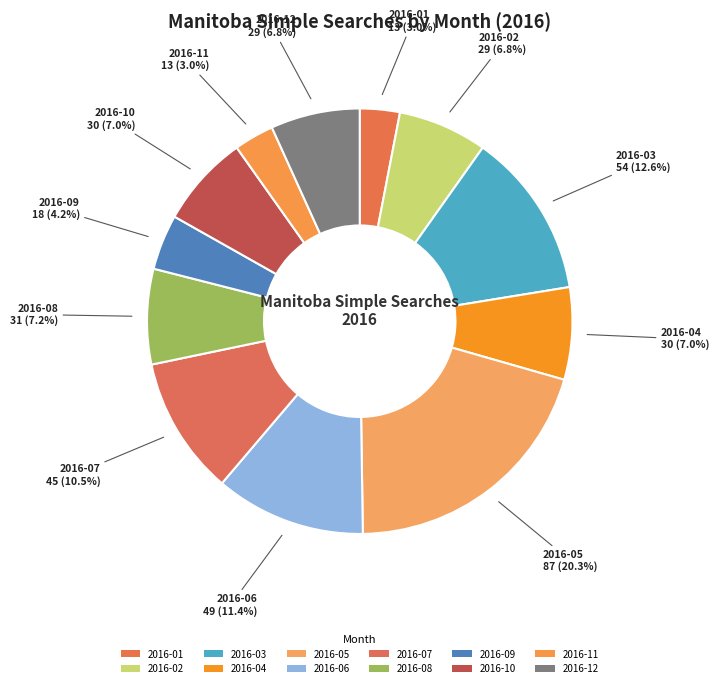

Count the number of slices in the pie.

12